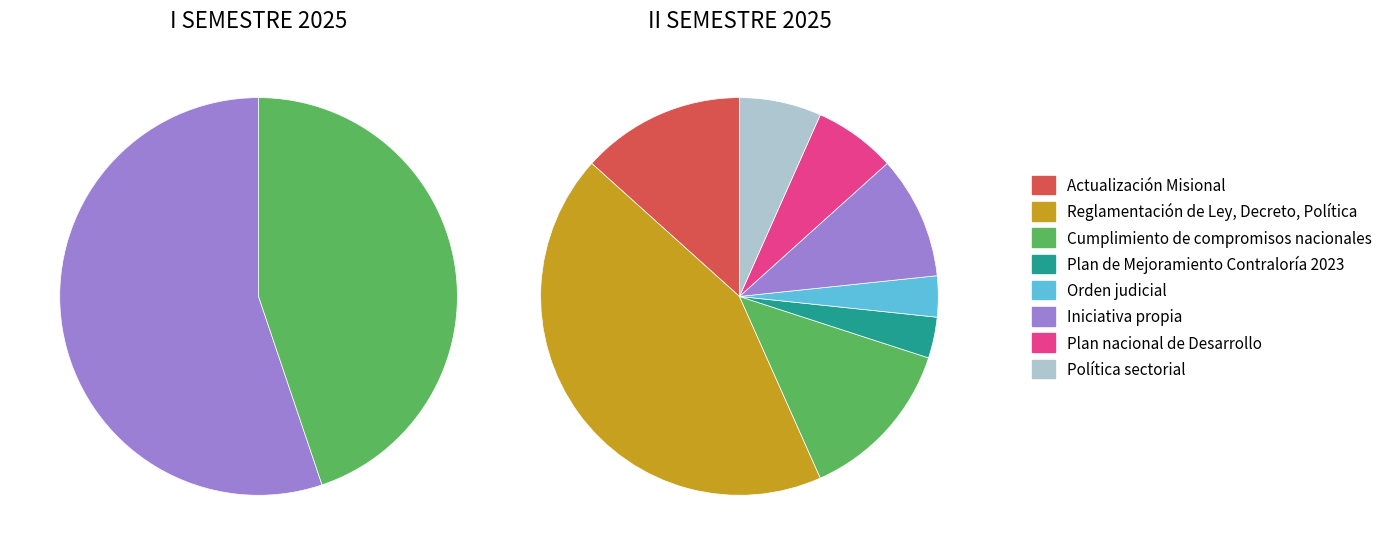

The II SEMESTRE 2025 slice represents 55% of the pie. True or false?

False